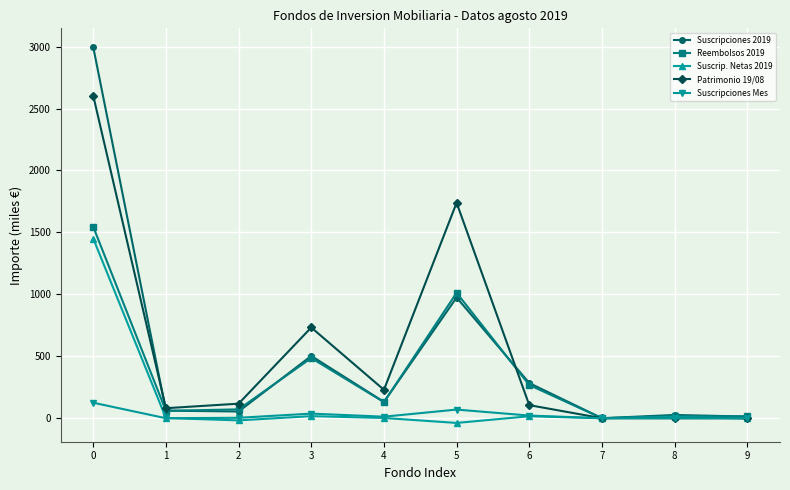

At how many categories does at least one series exceed 1879?

1